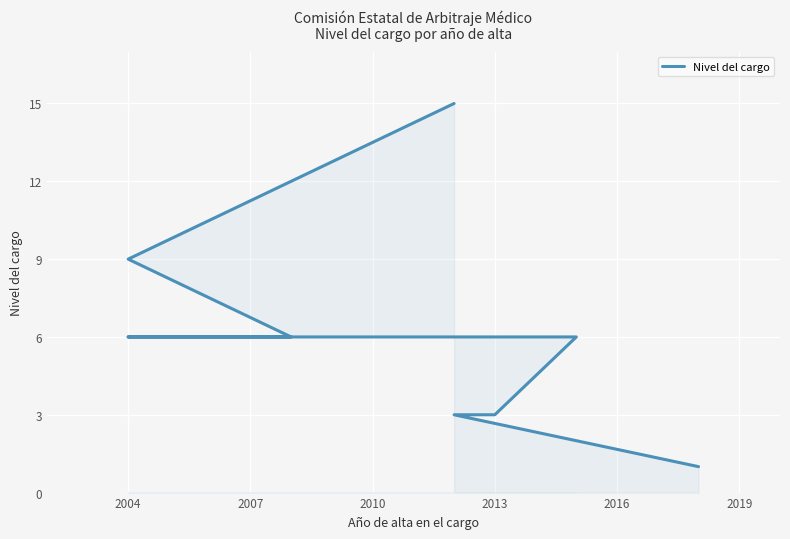

At which label is the value closest to 8?

2004